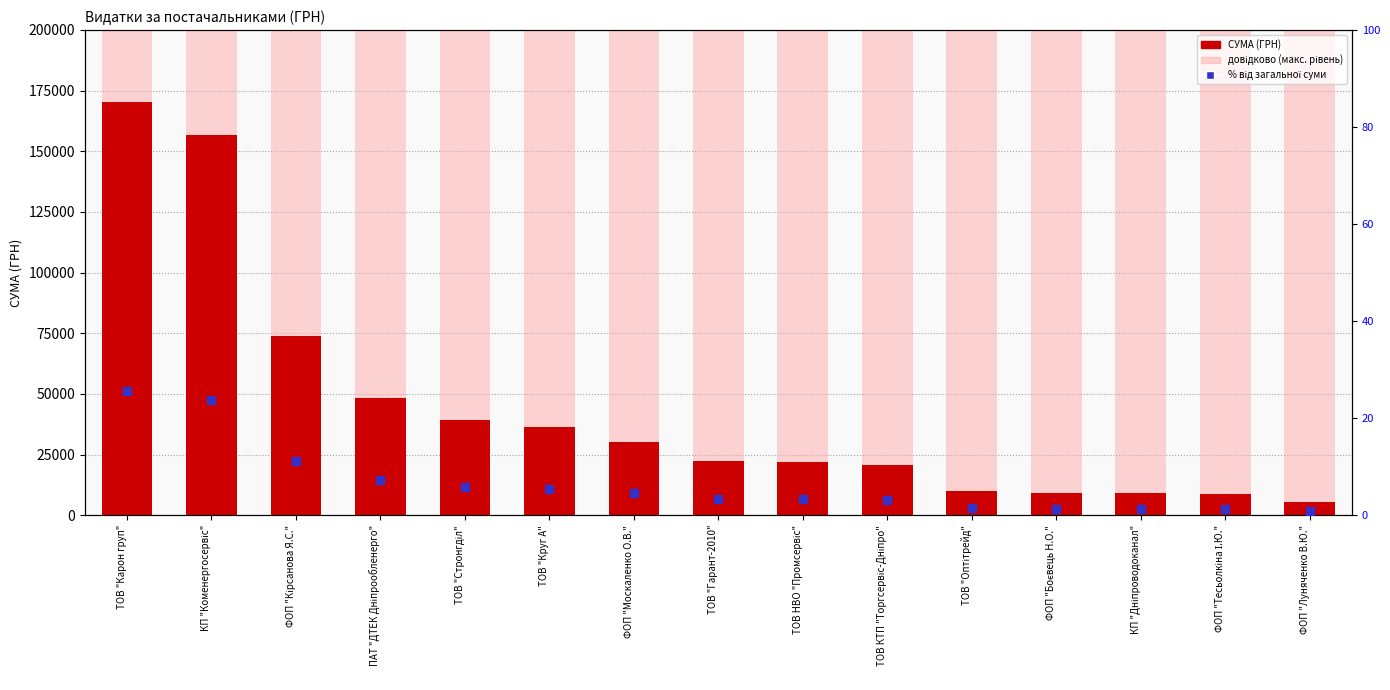

Which series has the largest total across all categories?

СУМА (ГРН)